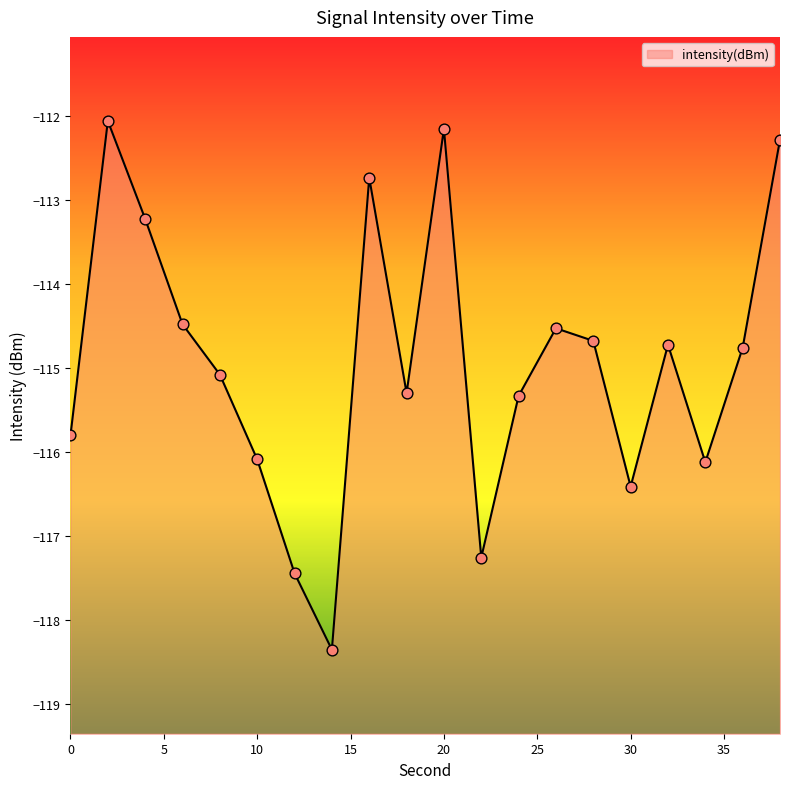

What is the change in value from 14 to 36?

+3.6